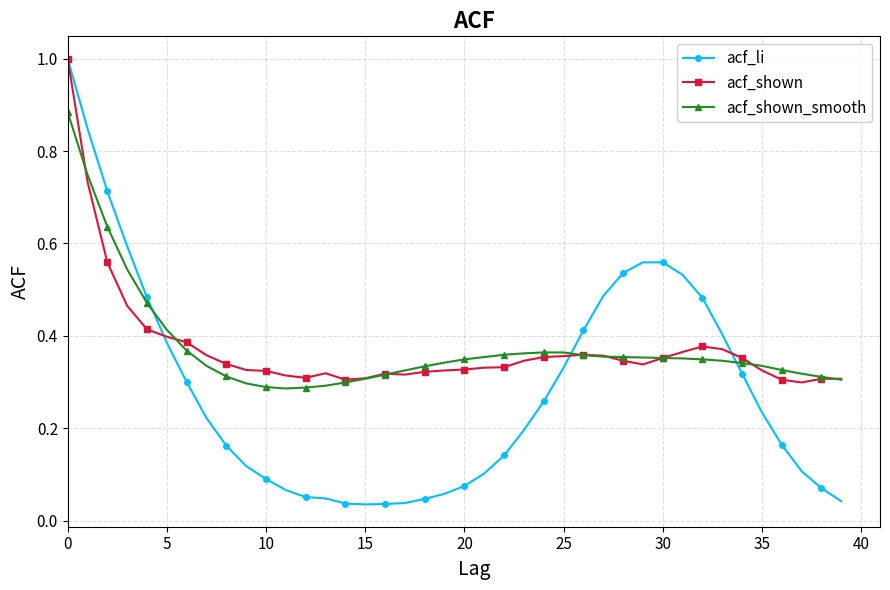

How many lines are shown in the chart?

3